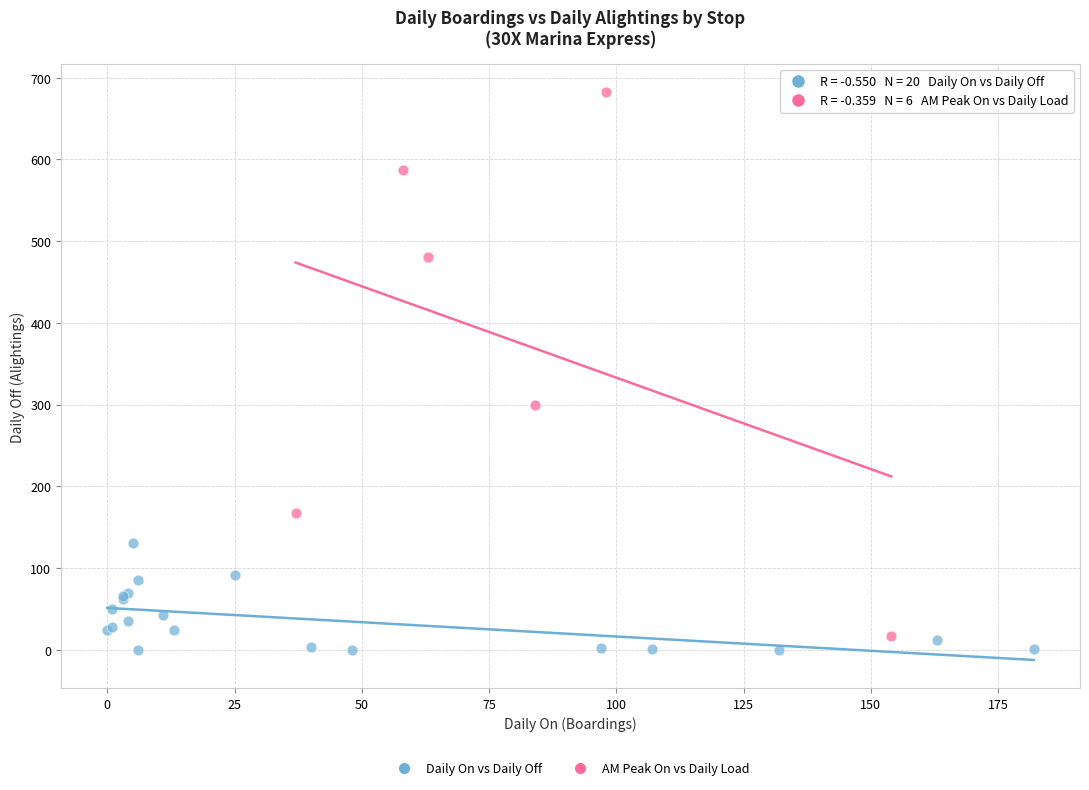

Which series reaches the maximum Y coordinate?

AM Peak On vs Daily Load